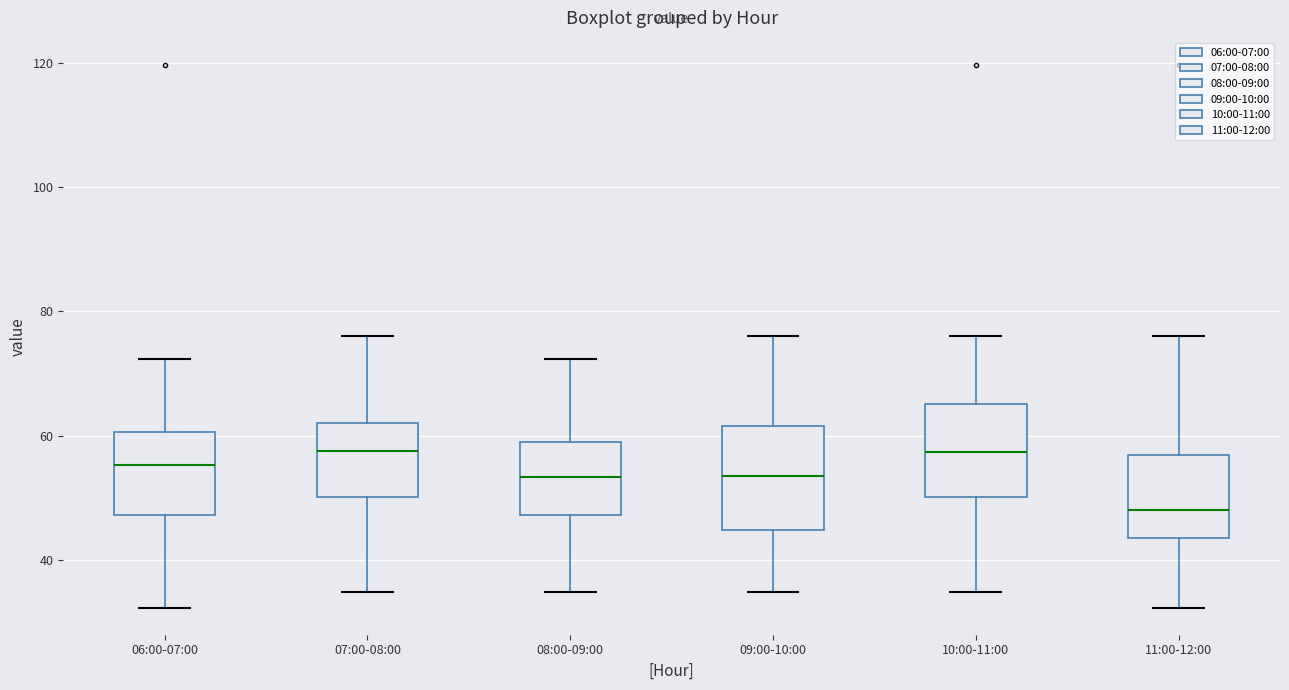

Reading left to right, read every box against the y-axis: the position of its median line, the range the box covers, and the ends of its whiskers. The values are not printed on the chart, so give them approximately, as read against the axis.

06:00-07:00: median 56, box 48 to 60, whiskers 32 to 72
07:00-08:00: median 58, box 50 to 62, whiskers 34 to 76
08:00-09:00: median 54, box 48 to 60, whiskers 34 to 72
09:00-10:00: median 54, box 44 to 62, whiskers 34 to 76
10:00-11:00: median 58, box 50 to 66, whiskers 34 to 76
11:00-12:00: median 48, box 44 to 56, whiskers 32 to 76